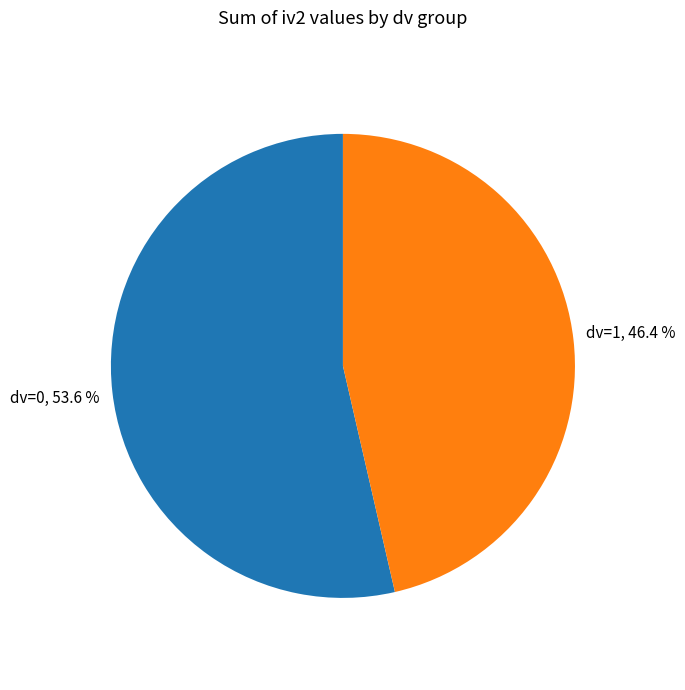

Is it true that dv=0 is 46% of the pie?

False